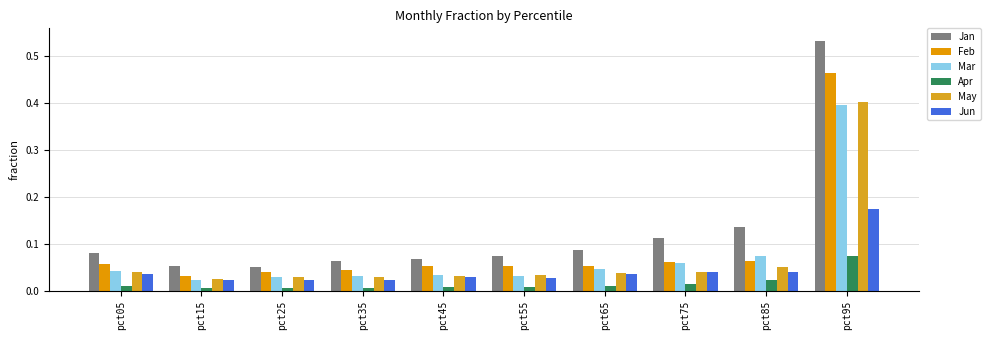

Between pct65 and pct05, which is larger?

pct65